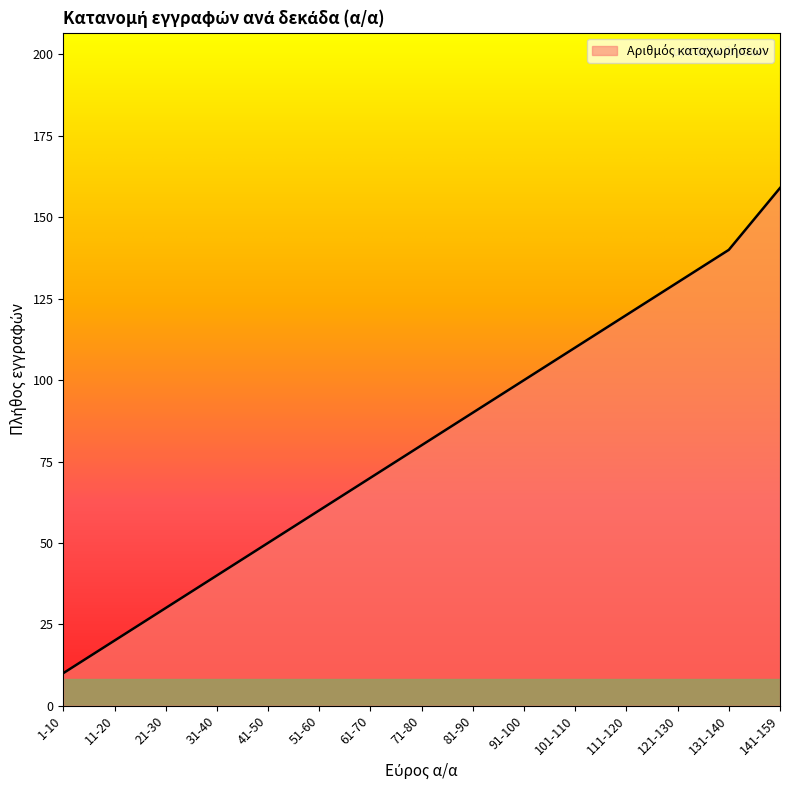

Count the number of categories in the chart.

15